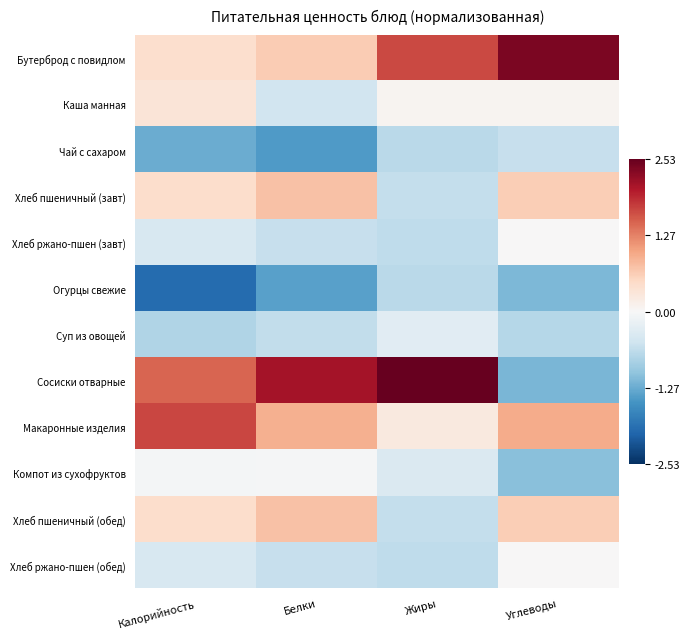

Reading left to right, transcribe all the data shown in this chart.

Бутерброд с повидлом: Калорийность=0.4	Белки=0.6	Жиры=1.7	Углеводы=2.4
Каша манная: Калорийность=0.3	Белки=-0.5	Жиры=0.1	Углеводы=0.1
Чай с сахаром: Калорийность=-1.3	Белки=-1.4	Жиры=-0.7	Углеводы=-0.6
Хлеб пшеничный (завт): Калорийность=0.5	Белки=0.7	Жиры=-0.6	Углеводы=0.6
Хлеб ржано-пшен (завт): Калорийность=-0.4	Белки=-0.6	Жиры=-0.6	Углеводы=0.0
Огурцы свежие: Калорийность=-1.9	Белки=-1.4	Жиры=-0.7	Углеводы=-1.1
Суп из овощей: Калорийность=-0.8	Белки=-0.6	Жиры=-0.3	Углеводы=-0.7
Сосиски отварные: Калорийность=1.5	Белки=2.1	Жиры=2.5	Углеводы=-1.2
Макаронные изделия: Калорийность=1.7	Белки=0.9	Жиры=0.2	Углеводы=0.9
Компот из сухофруктов: Калорийность=-0.0	Белки=-0.0	Жиры=-0.4	Углеводы=-1.1
Хлеб пшеничный (обед): Калорийность=0.5	Белки=0.7	Жиры=-0.6	Углеводы=0.6
Хлеб ржано-пшен (обед): Калорийность=-0.4	Белки=-0.6	Жиры=-0.6	Углеводы=0.0